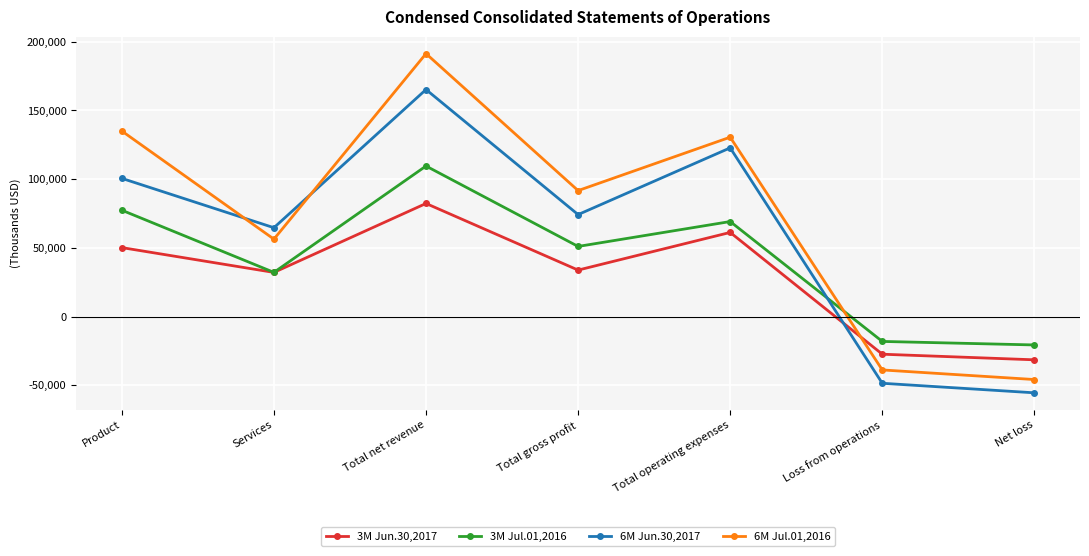

How many times do 3M Jul.01,2016 and 6M Jun.30,2017 cross each other?

1